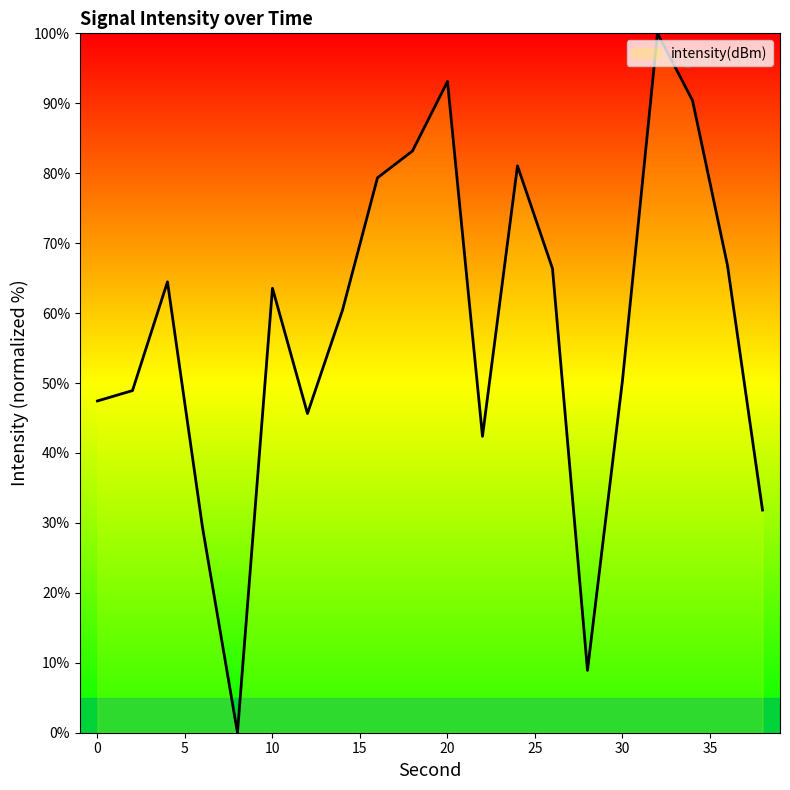

Reading right to left, what are all the values shown in this chart?

31.8	66.8	90.4	100.0	50.4	8.9	66.4	81.0	42.4	93.1	83.2	79.3	60.4	45.6	63.6	0.0	29.4	64.5	48.9	47.4